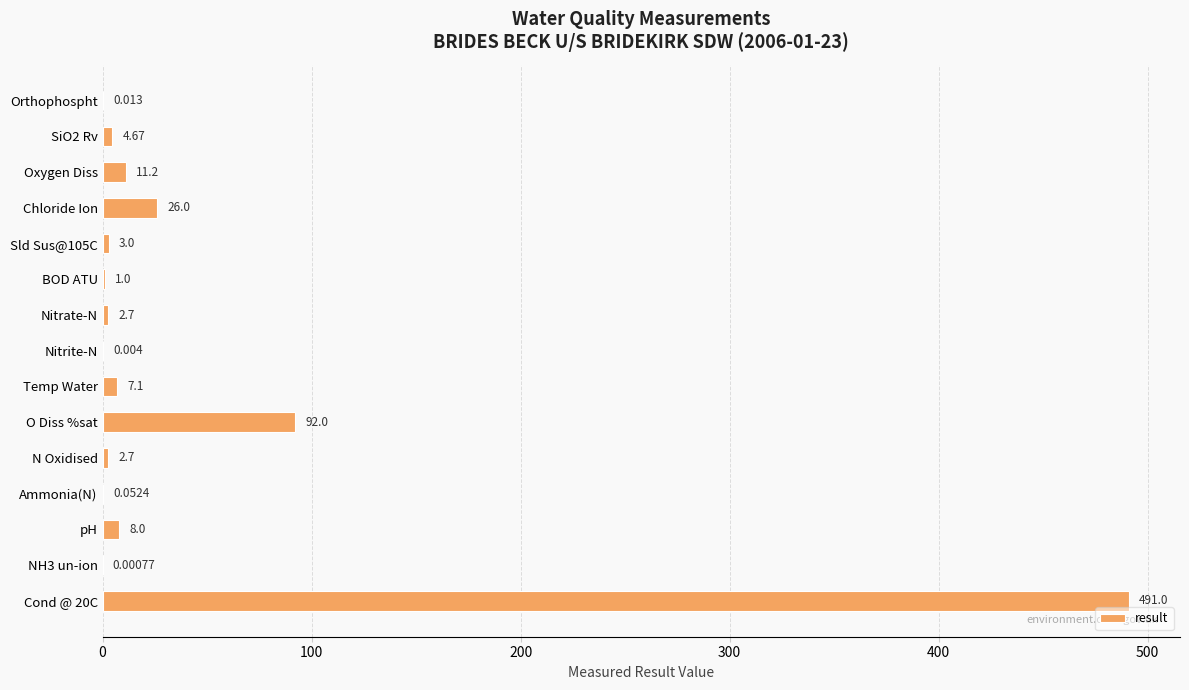

Where is the data nearest to the value 245?

O Diss %sat